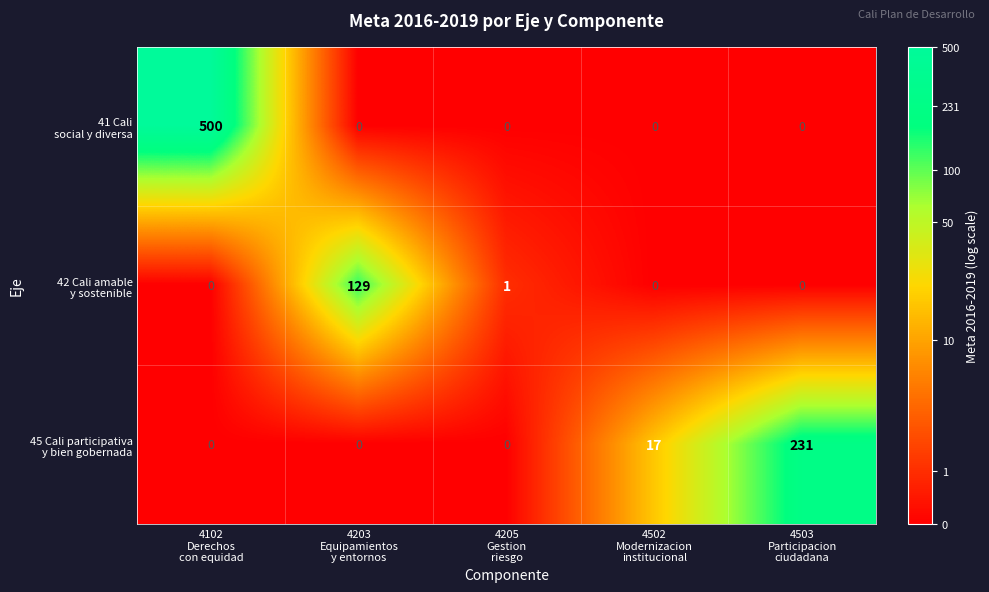

What is the total value across all series at 4203
Equipamientos
y entornos?

129